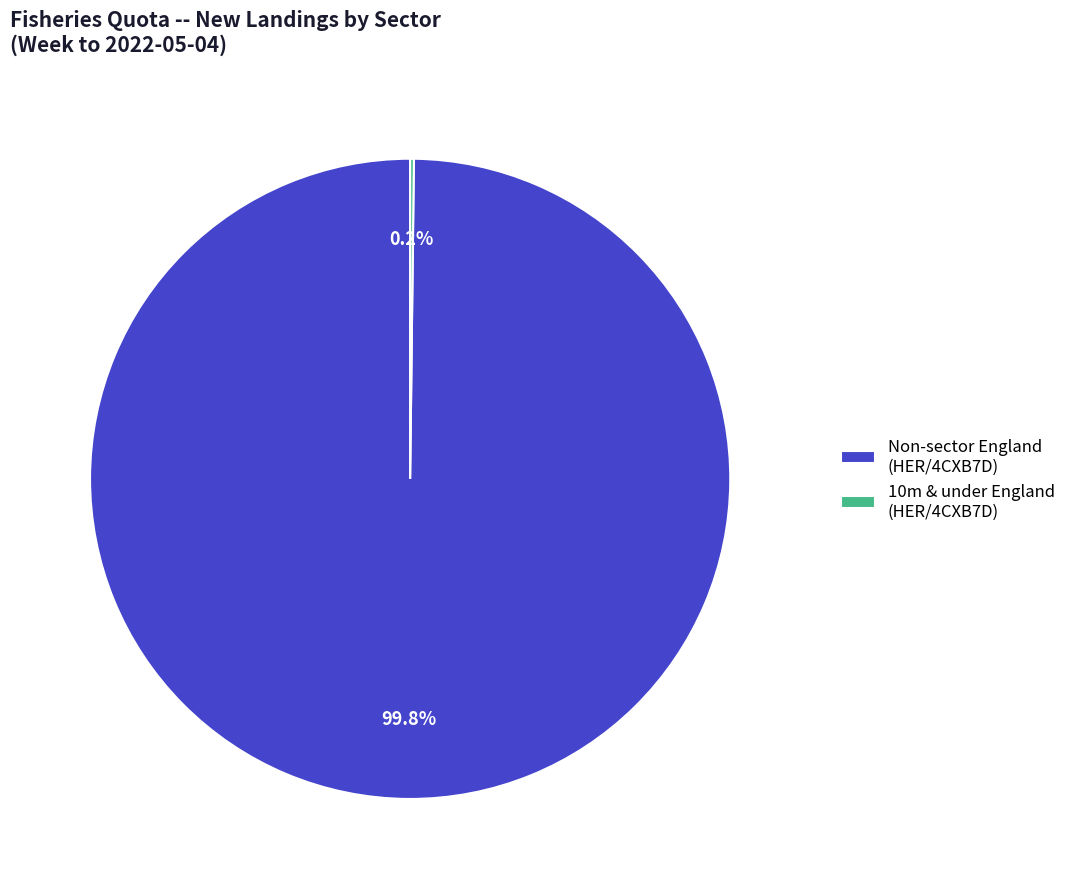

What portion of the pie excludes Non-sector England (HER/4CXB7D)?

0.2%